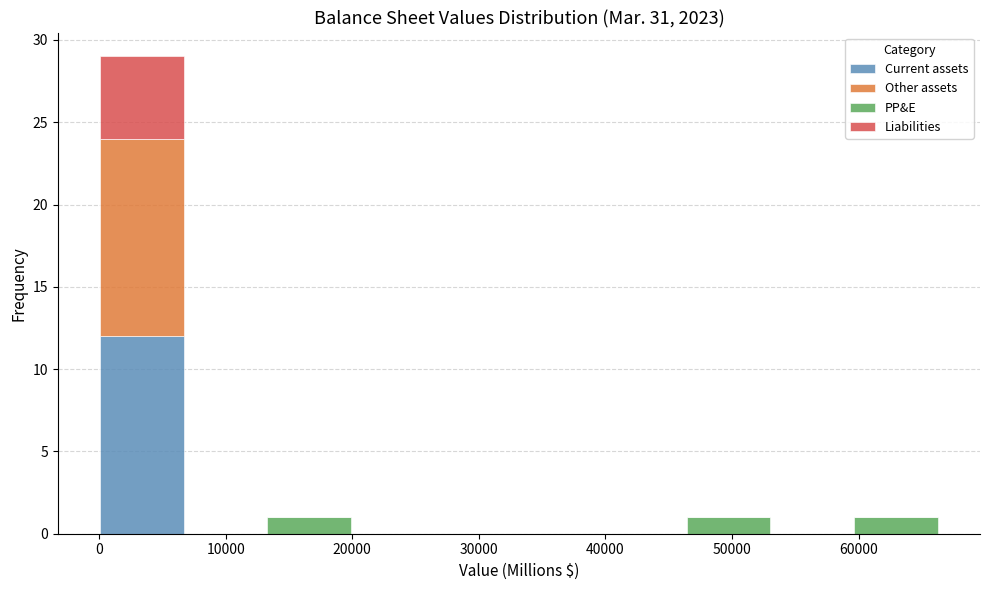

What is the total height of the stacked bar covering 60000 to 66000 on the x-axis? Neither the bar edges nor the heights are printed on the chart, so give them approximately, as read against the axes.

1